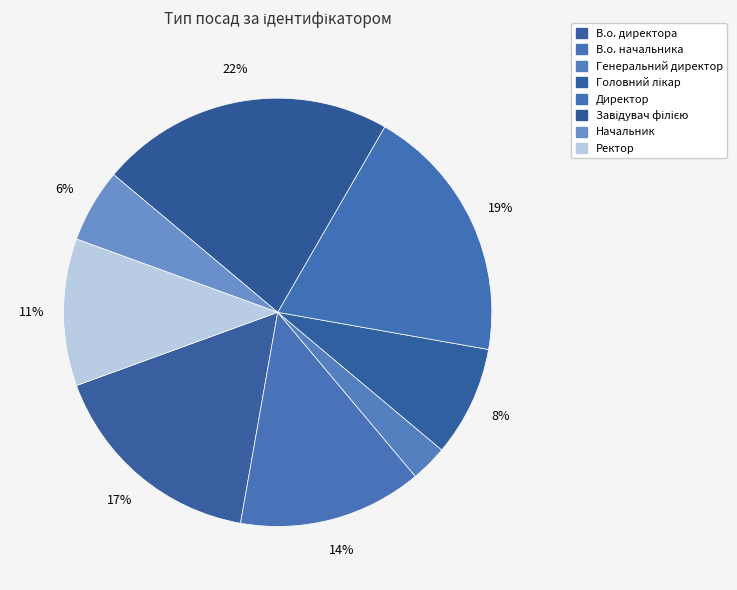

To the nearest percent, what is the difference between the Головний лікар and В.о. начальника slice percentages?

6%